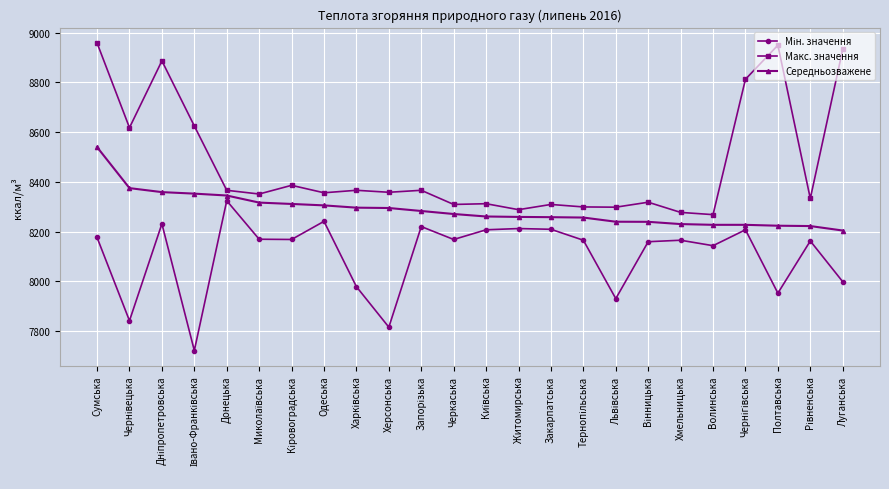

The Макс. значення series shows 8366.0 at Донецька. True or false?

True